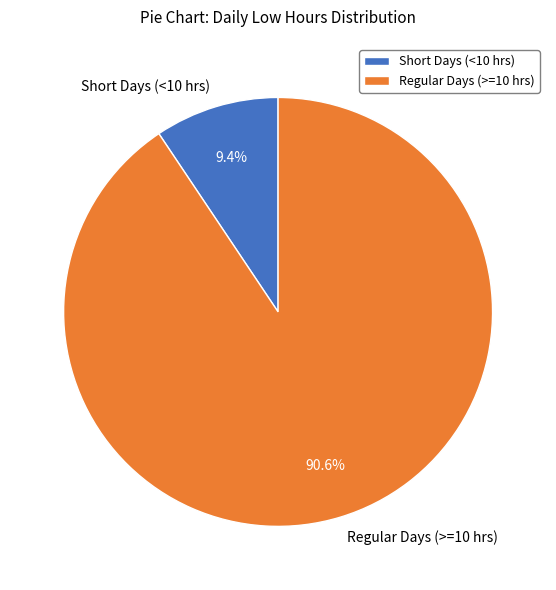

What percentage do Regular Days (>=10 hrs) and Short Days (<10 hrs) together represent?

100.0%